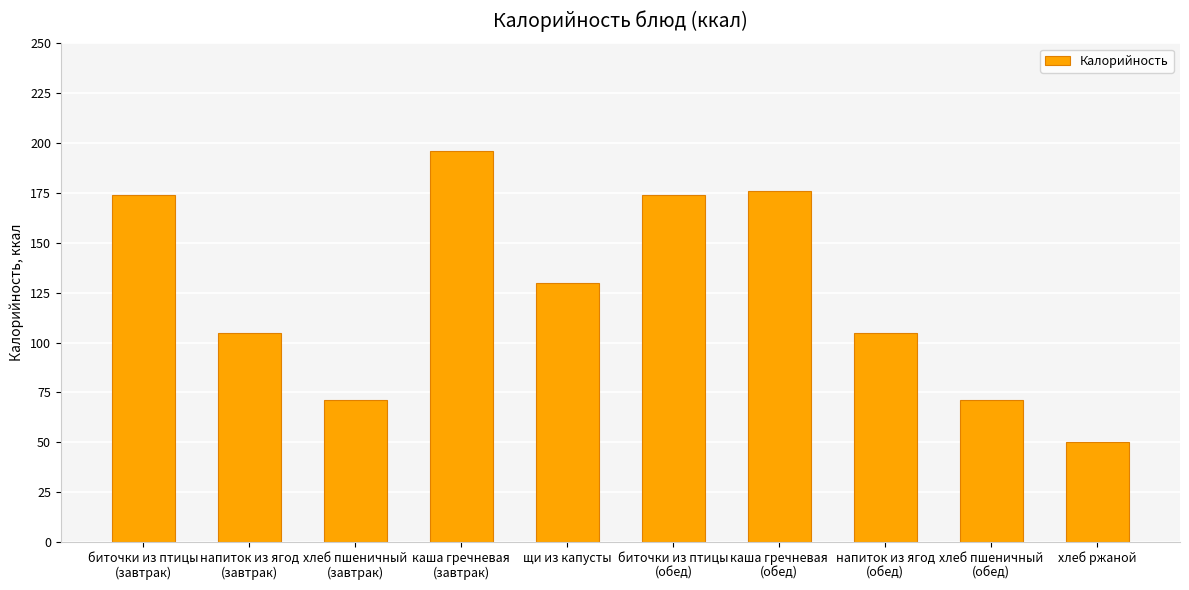

The chart shows a value of 202 at щи из капусты. True or false?

False